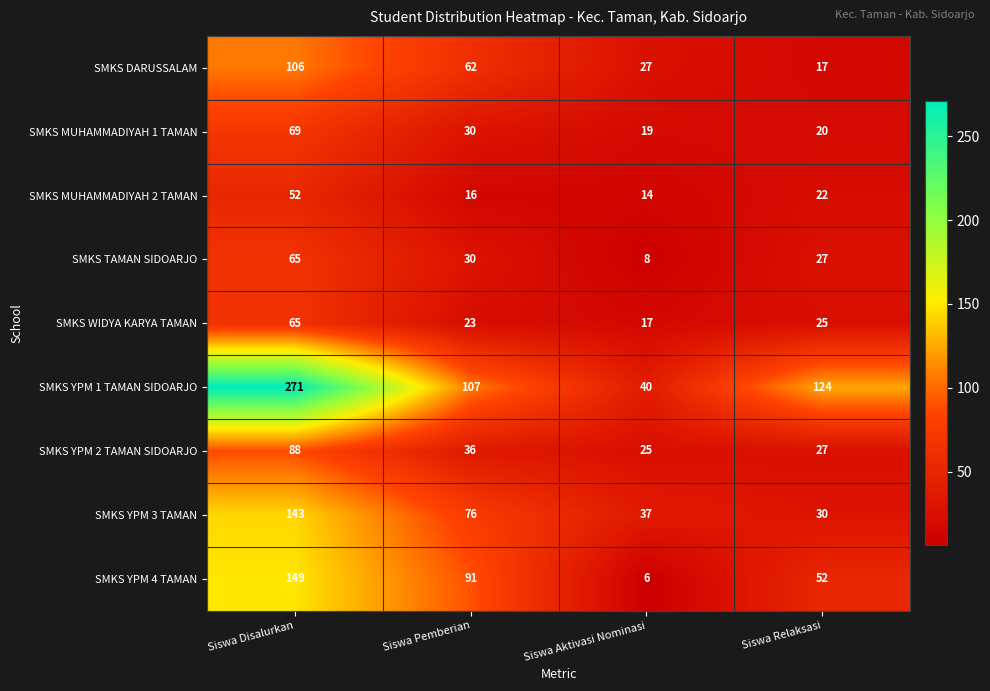

What is the maximum value shown in the chart?

271